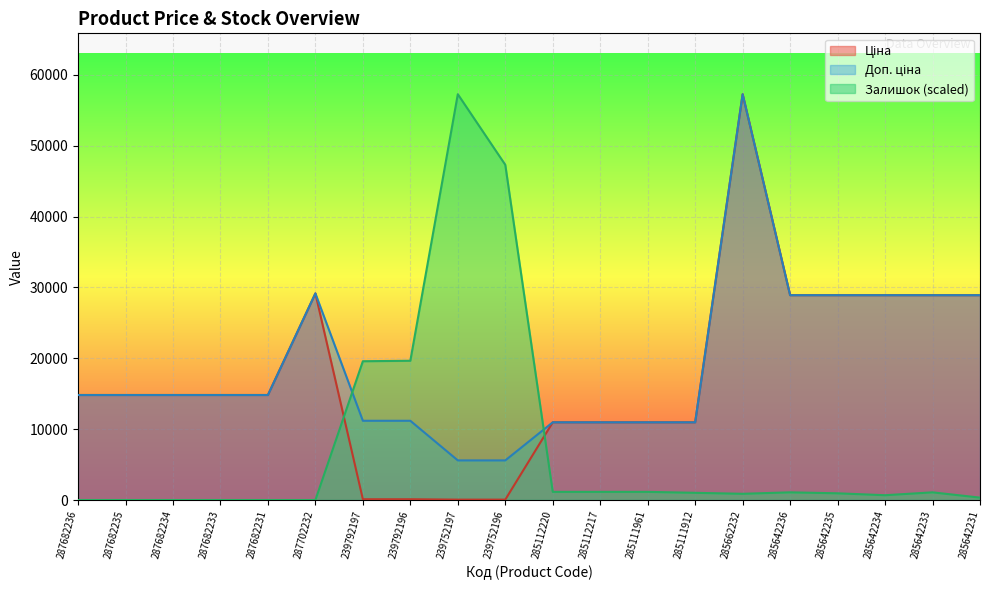

List the series in order of their peak value, highest first.

Ціна, Доп. ціна, Залишок